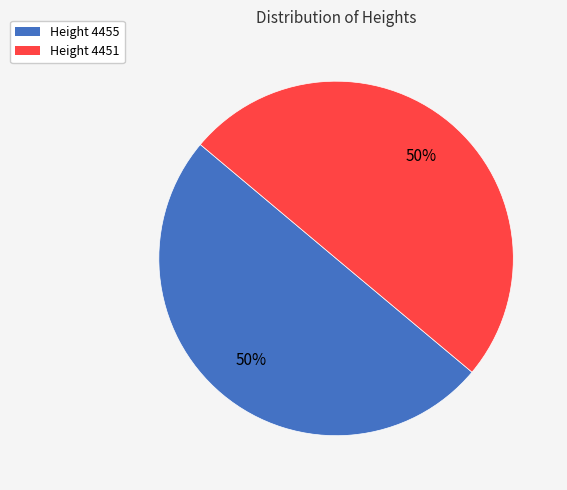

What is the ratio of the value at Height 4455 to the value at Height 4451?

1.0